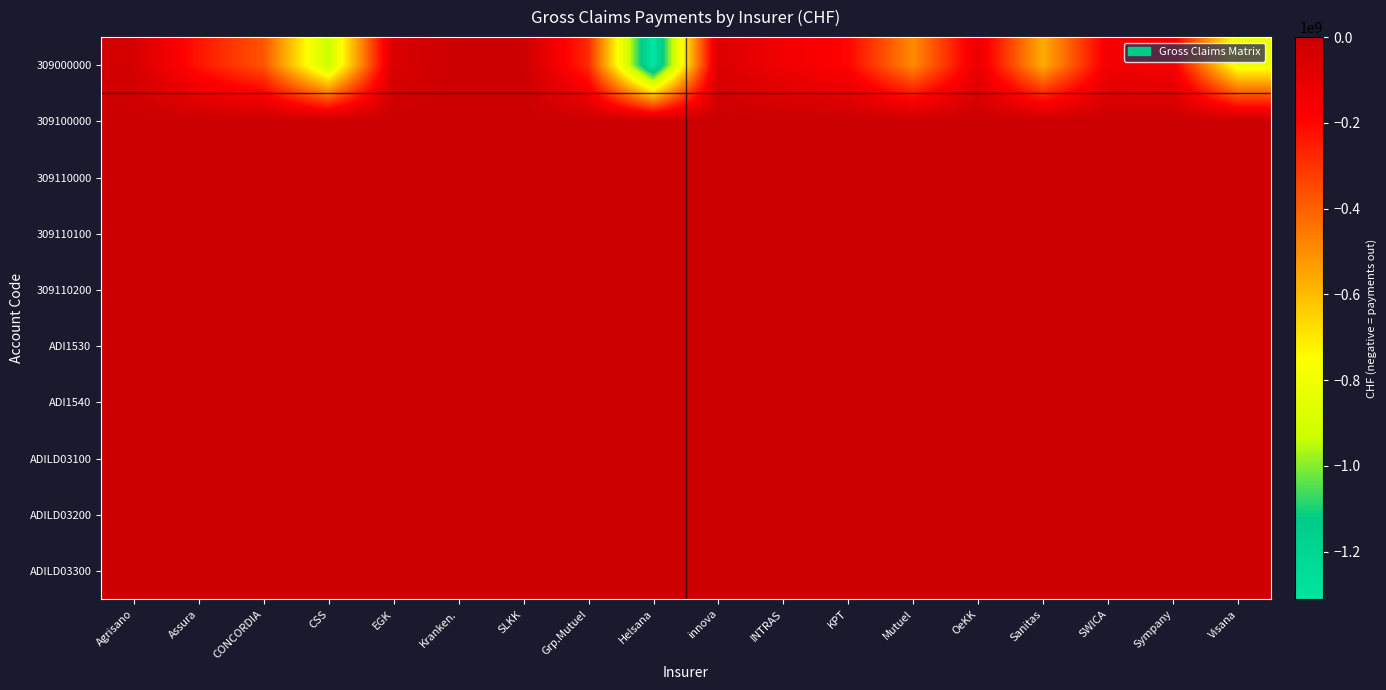

List the series in order of their peak value, highest first.

309100000, 309110000, 309110100, 309110200, ADI1530, ADI1540, ADILD03100, ADILD03200, ADILD03300, 309000000